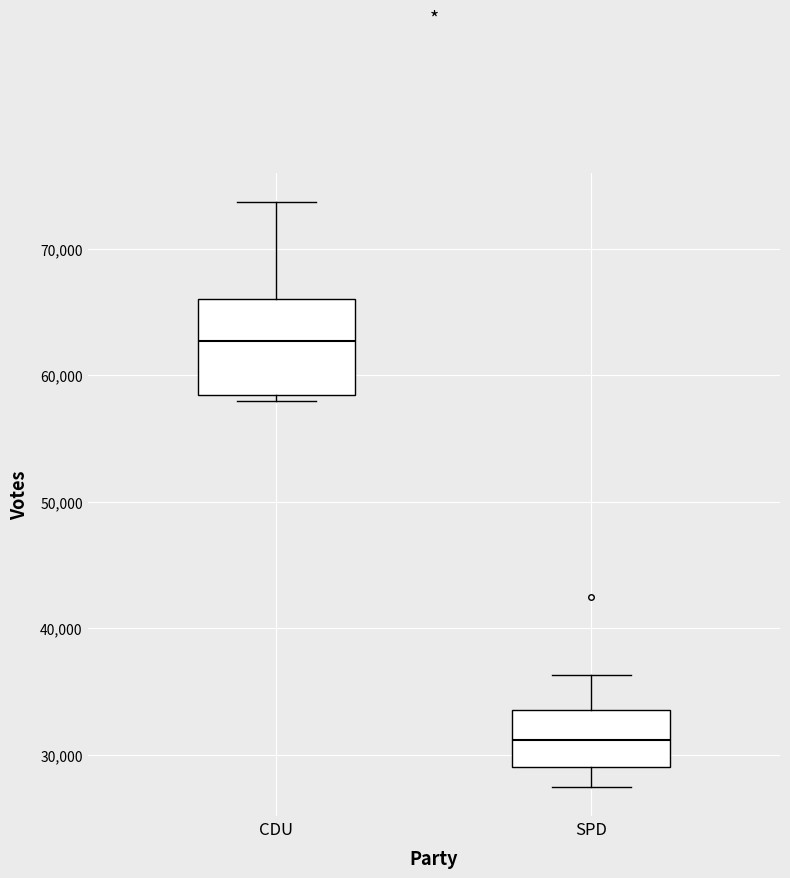

Reading left to right, read every box against the y-axis: the position of its median line, the range the box covers, and the ends of its whiskers. The values are not printed on the chart, so give them approximately, as read against the axis.

CDU: median 63000, box 58000 to 66000, whiskers 58000 (just below the box's lower edge) to 74000
SPD: median 31000, box 29000 to 34000, whiskers 27000 to 36000